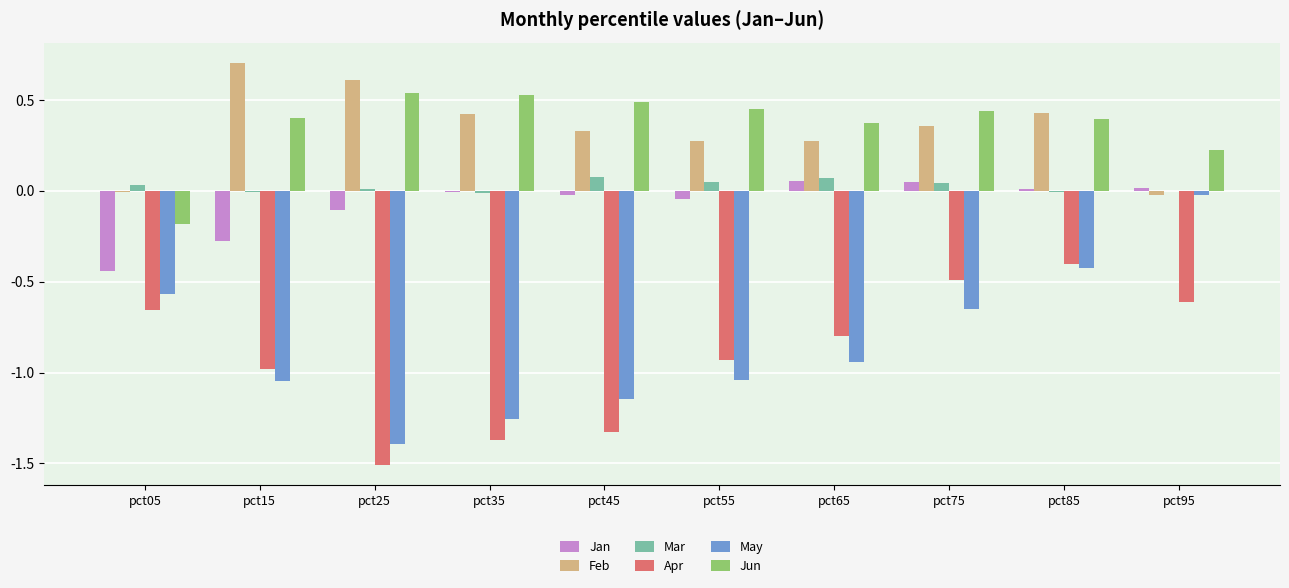

What is the greatest value displayed?

0.7